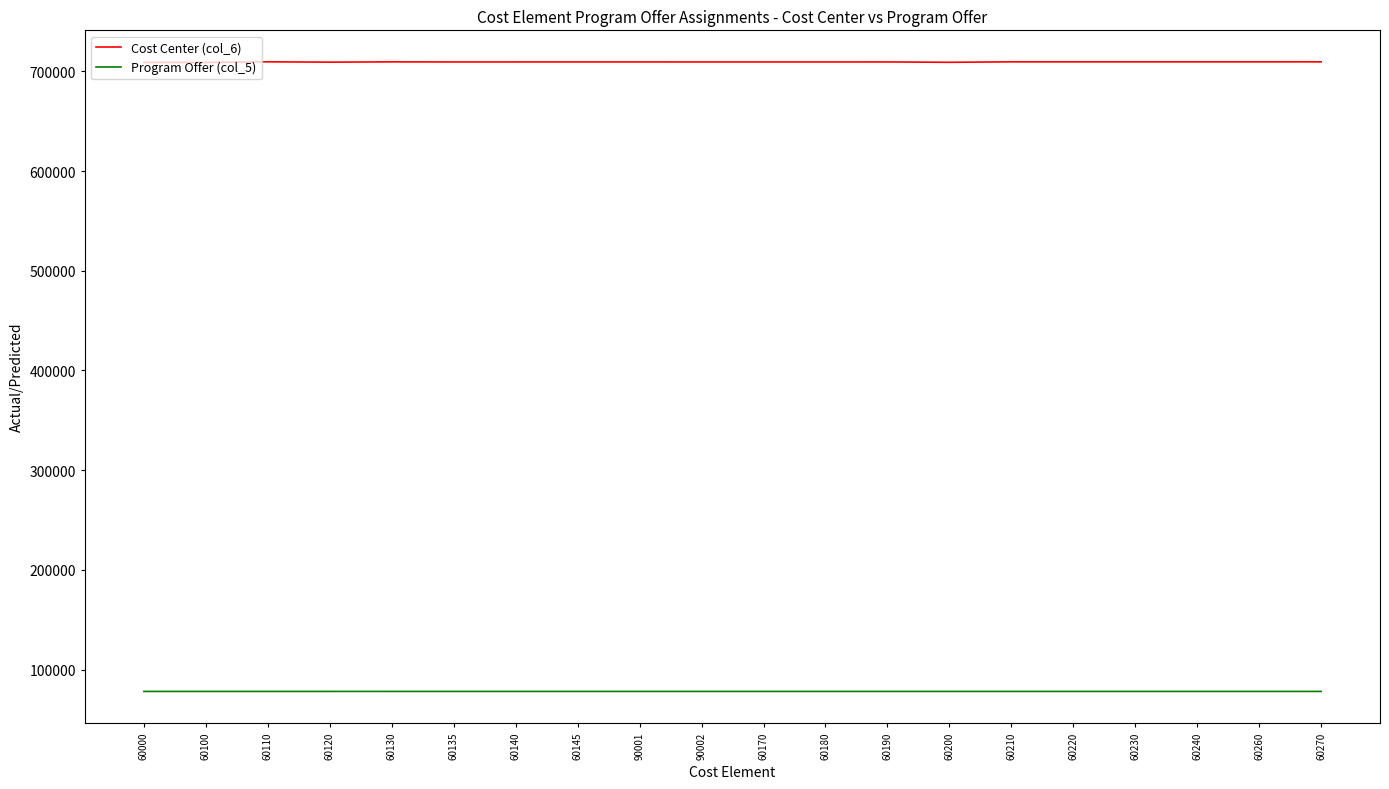

Is the value of Program Offer (col_5) at 60220 greater than the value of Cost Center (col_6) at 60180?

No